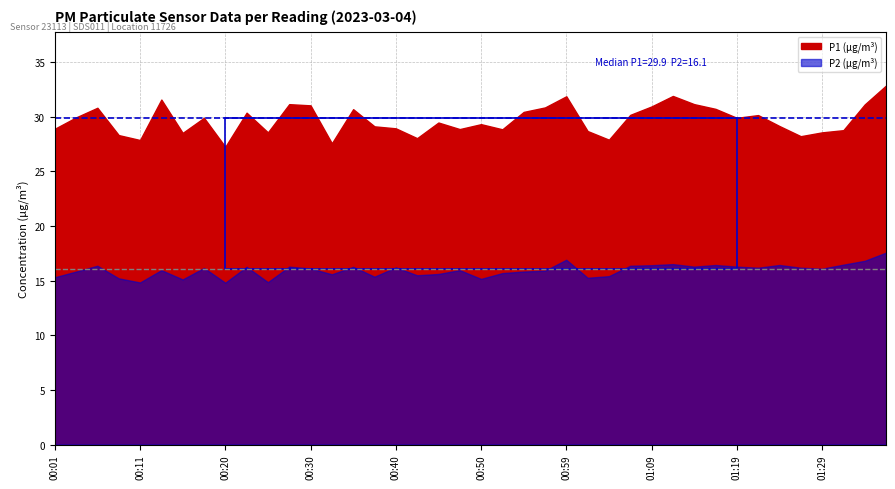

List the series in order of their peak value, highest first.

P1, P2